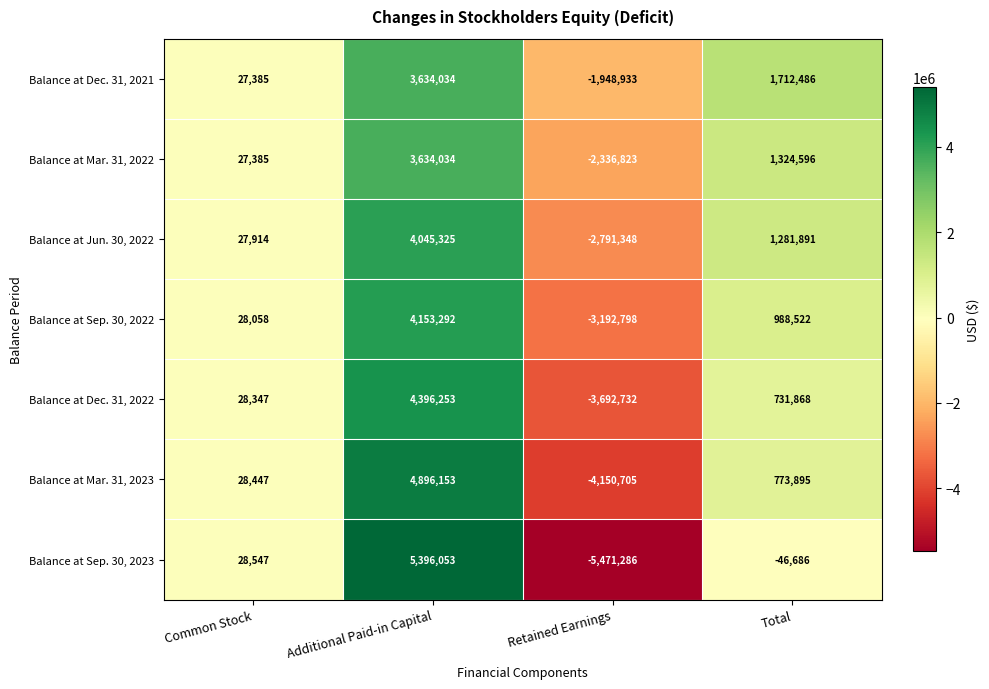

Where is Balance at Mar. 31, 2023 nearest to the value 372724?

Common Stock